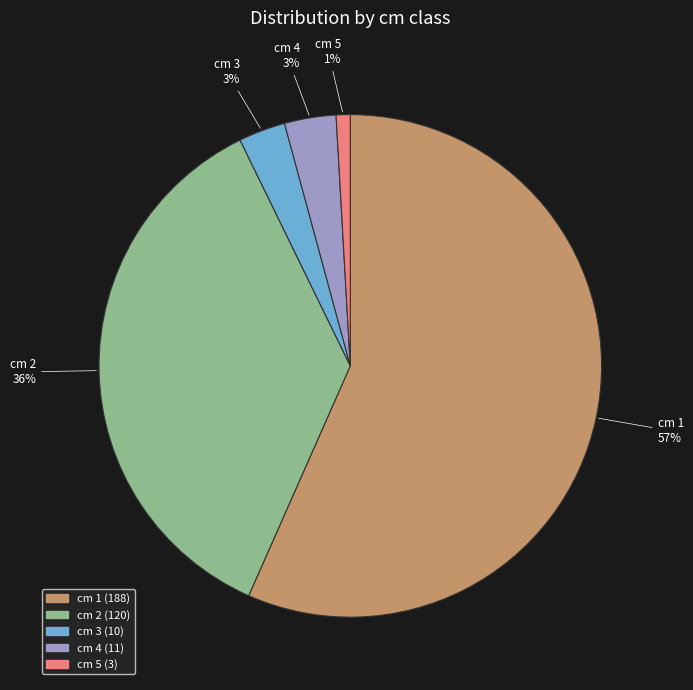

What percentage is the cm 1 slice, to the nearest percent?

57%